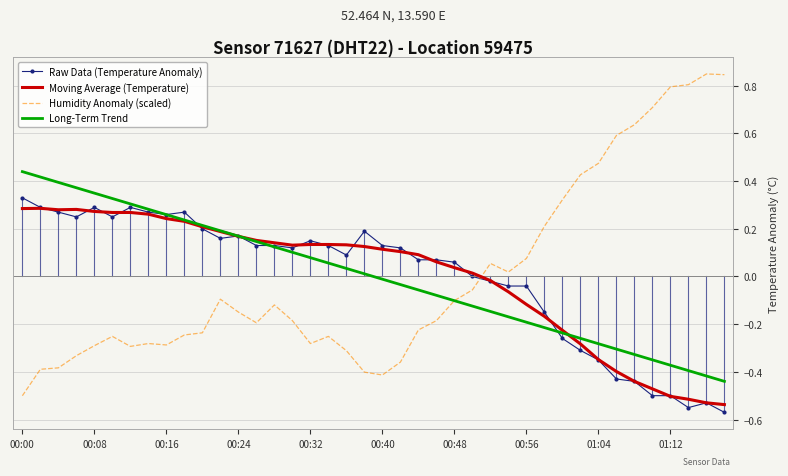

Which series has the largest range (max minus min)?

Humidity Anomaly (scaled)